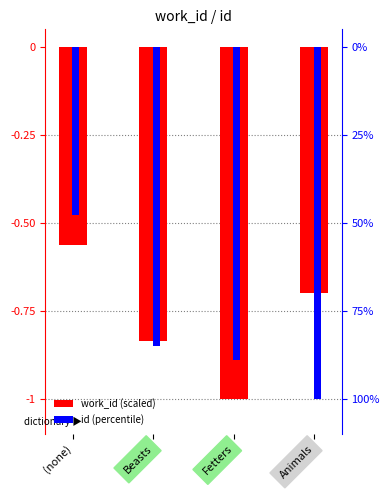

How many bars are there in each group?

2